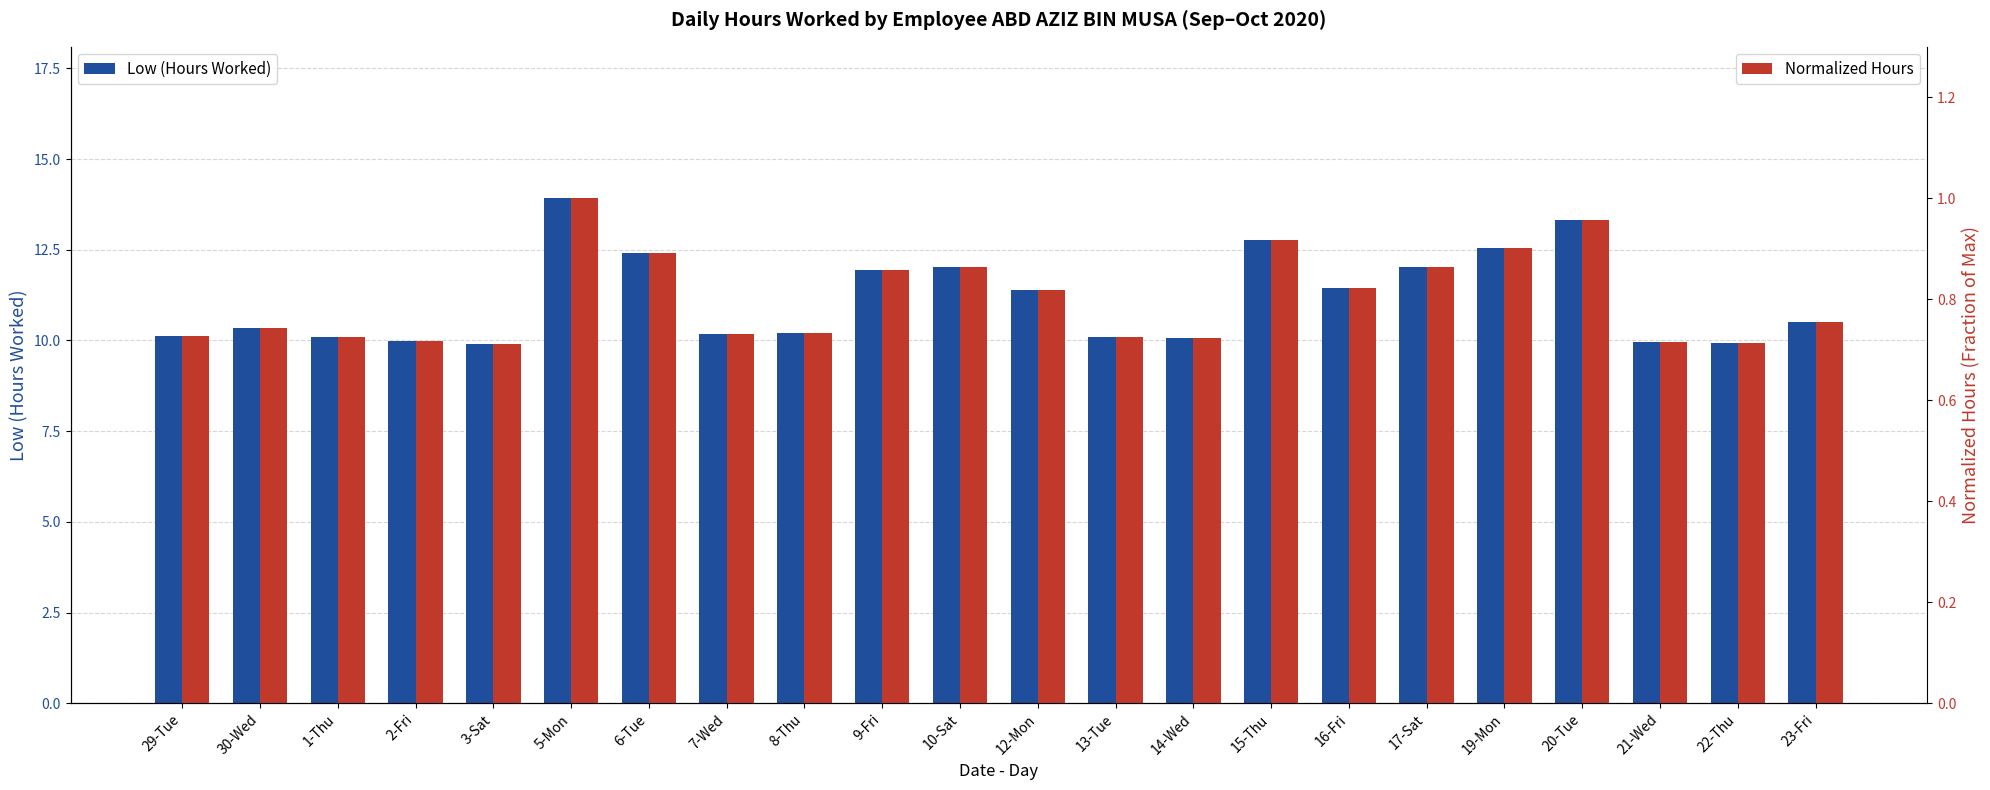

Reading right to left, list all the values displayed in this chart.

Low (Hours Worked): 23-Fri=10.5	22-Thu=9.9	21-Wed=9.9	20-Tue=13.3	19-Mon=12.6	17-Sat=12.0	16-Fri=11.4	15-Thu=12.8	14-Wed=10.1	13-Tue=10.1	12-Mon=11.4	10-Sat=12.0	9-Fri=11.9	8-Thu=10.2	7-Wed=10.2	6-Tue=12.4	5-Mon=13.9	3-Sat=9.9	2-Fri=10.0	1-Thu=10.1	30-Wed=10.3	29-Tue=10.1
Normalized Hours: 23-Fri=0.8	22-Thu=0.7	21-Wed=0.7	20-Tue=1.0	19-Mon=0.9	17-Sat=0.9	16-Fri=0.8	15-Thu=0.9	14-Wed=0.7	13-Tue=0.7	12-Mon=0.8	10-Sat=0.9	9-Fri=0.9	8-Thu=0.7	7-Wed=0.7	6-Tue=0.9	5-Mon=1.0	3-Sat=0.7	2-Fri=0.7	1-Thu=0.7	30-Wed=0.7	29-Tue=0.7